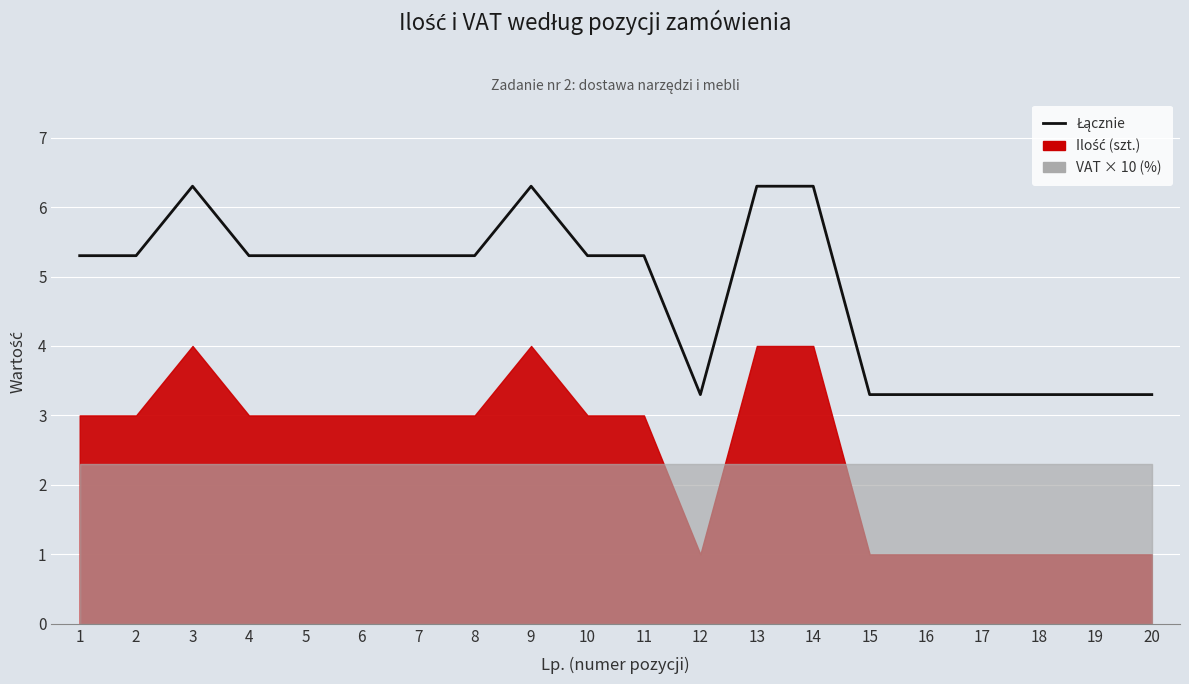

The value at 2 is 1.9. True or false?

False